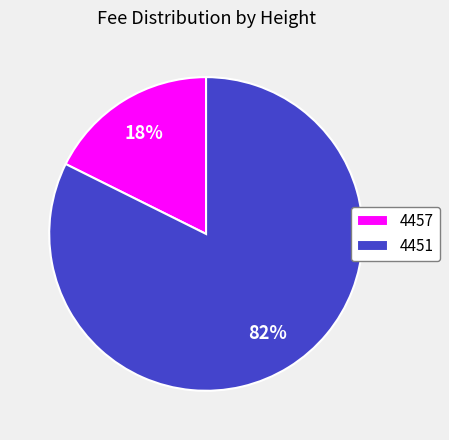

Is the sum of 4457 and 4451 greater than half?

Yes